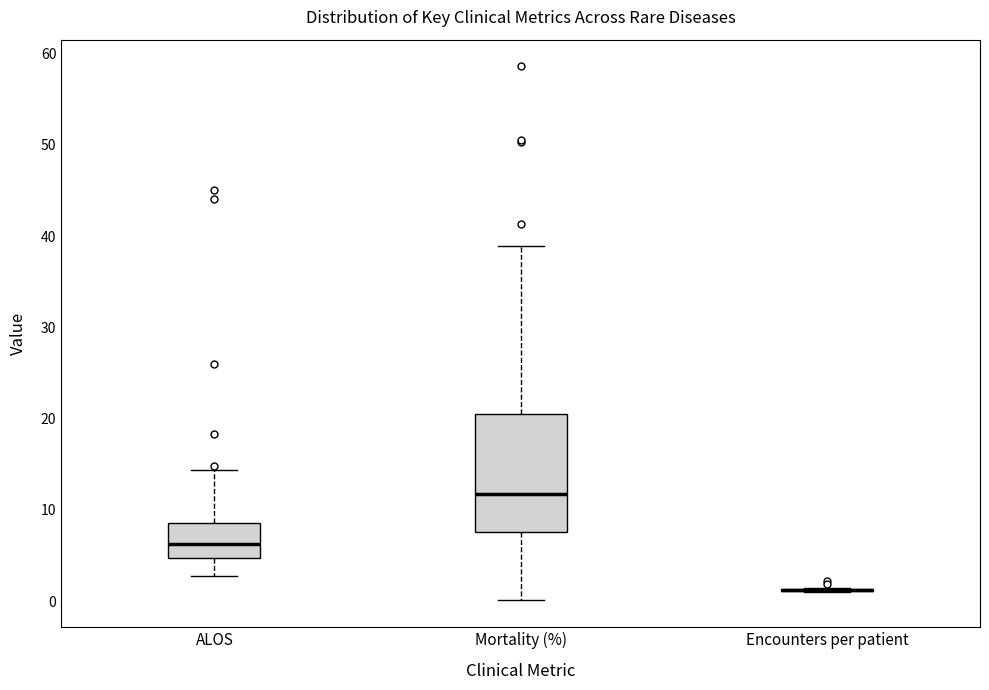

Reading left to right, transcribe this box plot: for each box, give where its median line is, the range the box spans, and where its two whiskers end, as read against the y-axis. The values are not printed on the chart, so give them approximately, as read against the axis.

ALOS: median 6, box 5 to 9, whiskers 3 to 14
Mortality (%): median 12, box 8 to 21, whiskers 0 to 39
Encounters per patient: box collapsed to a line at 1, whiskers 1 to 2